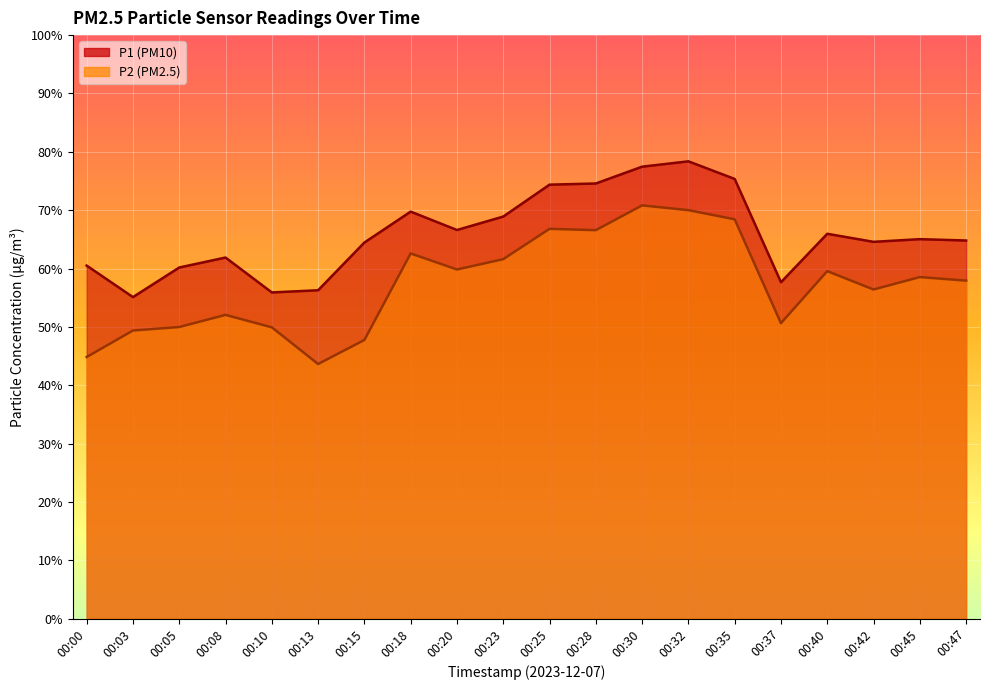

Reading left to right, transcribe all the data shown in this chart.

P1: 00:00=60.5	00:03=55.1	00:05=60.2	00:08=61.9	00:10=55.9	00:13=56.3	00:15=64.5	00:18=69.8	00:20=66.6	00:23=68.9	00:25=74.4	00:28=74.6	00:30=77.5	00:32=78.4	00:35=75.3	00:37=57.6	00:40=66.0	00:42=64.6	00:45=65.0	00:47=64.8
P2: 00:00=44.8	00:03=49.4	00:05=50.0	00:08=52.0	00:10=49.9	00:13=43.6	00:15=47.8	00:18=62.6	00:20=59.8	00:23=61.6	00:25=66.8	00:28=66.6	00:30=70.8	00:32=70.0	00:35=68.4	00:37=50.6	00:40=59.5	00:42=56.4	00:45=58.5	00:47=57.9